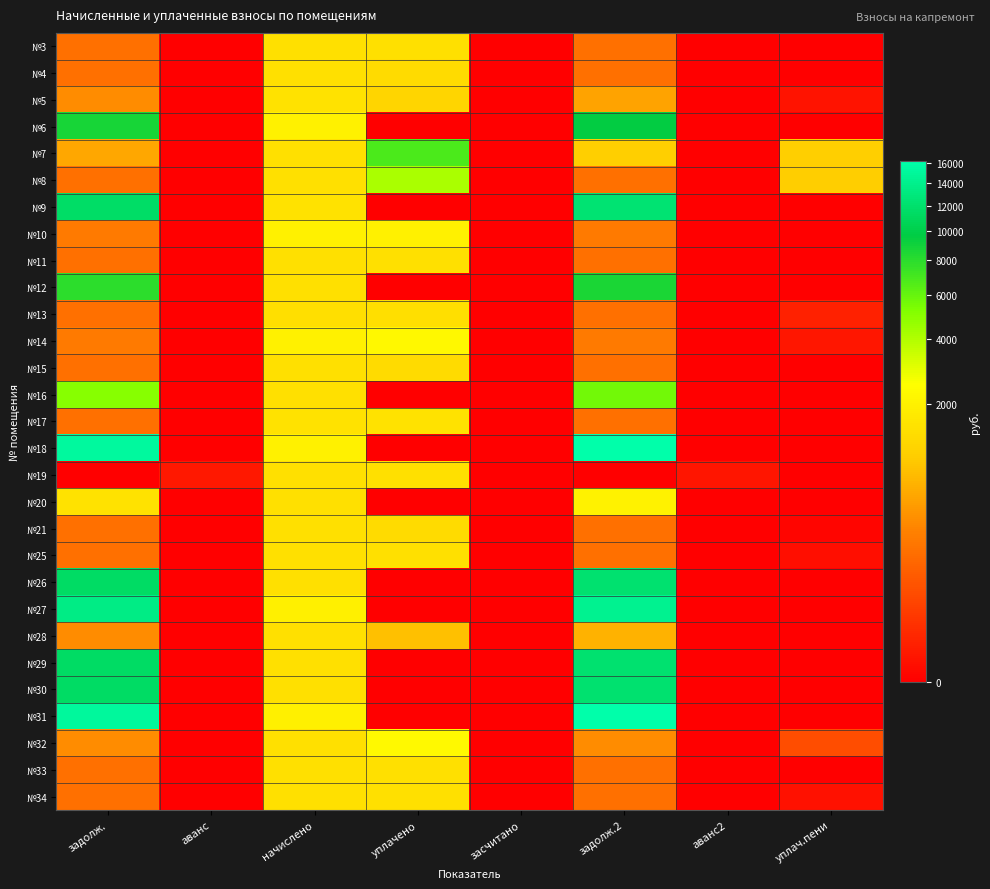

Reading left to right, list all the values displayed in this chart.

№3: задолж.=162.5	аванс=0.0	начислено=1469.2	уплачено=1468.7	засчитано=0.0	задолж.2=163.0	аванс2=0.0	уплач.пени=0.0
№4: задолж.=163.4	аванс=0.0	начислено=1478.7	уплачено=1313.8	засчитано=0.0	задолж.2=164.2	аванс2=0.0	уплач.пени=0.0
№5: задолж.=332.0	аванс=0.0	начислено=1493.0	уплачено=1161.2	засчитано=0.0	задолж.2=498.0	аванс2=0.0	уплач.пени=0.5
№6: задолж.=8676.3	аванс=0.0	начислено=2012.9	уплачено=0.0	засчитано=0.0	задолж.2=9521.9	аванс2=0.0	уплач.пени=0.0
№7: задолж.=537.5	аванс=0.0	начислено=1469.2	уплачено=6857.4	засчитано=0.0	задолж.2=1036.2	аванс2=0.0	уплач.пени=1043.5
№8: задолж.=163.4	аванс=0.0	начислено=1478.7	уплачено=4166.5	засчитано=0.0	задолж.2=164.1	аванс2=0.0	уплач.пени=1026.6
№9: задолж.=11532.8	аванс=0.0	начислено=1493.0	уплачено=0.0	засчитано=0.0	задолж.2=12246.6	аванс2=0.0	уплач.пени=0.0
№10: задолж.=223.0	аванс=0.0	начислено=2012.9	уплачено=2012.8	засчитано=0.0	задолж.2=223.3	аванс2=0.0	уплач.пени=0.0
№11: задолж.=163.1	аванс=0.0	начислено=1469.2	уплачено=1469.7	засчитано=0.0	задолж.2=162.6	аванс2=0.0	уплач.пени=0.0
№12: задолж.=7905.1	аванс=0.0	начислено=1478.7	уплачено=0.0	засчитано=0.0	задолж.2=8551.5	аванс2=0.0	уплач.пени=0.0
№13: задолж.=161.9	аванс=0.0	начислено=1445.3	уплачено=1443.9	засчитано=0.0	задолж.2=161.4	аванс2=0.0	уплач.пени=3.1
№14: задолж.=222.4	аванс=0.0	начислено=2012.9	уплачено=2237.4	засчитано=0.0	задолж.2=222.8	аванс2=0.0	уплач.пени=0.8
№15: задолж.=162.8	аванс=0.0	начислено=1469.2	уплачено=1306.9	засчитано=0.0	задолж.2=162.3	аванс2=0.0	уплач.пени=0.0
№16: задолж.=5031.3	аванс=0.0	начислено=1478.7	уплачено=0.0	засчитано=0.0	задолж.2=5626.4	аванс2=0.0	уплач.пени=0.0
№17: задолж.=165.7	аванс=0.0	начислено=1493.0	уплачено=1493.2	засчитано=0.0	задолж.2=165.3	аванс2=0.0	уплач.пени=0.0
№18: задолж.=15252.5	аванс=0.0	начислено=2012.9	уплачено=0.0	засчитано=0.0	задолж.2=16209.8	аванс2=0.0	уплач.пени=0.0
№19: задолж.=0.0	аванс=1.2	начислено=1469.2	уплачено=1468.7	засчитано=0.0	задолж.2=0.0	аванс2=0.7	уплач.пени=0.0
№20: задолж.=1508.2	аванс=0.0	начислено=1478.7	уплачено=0.0	засчитано=0.0	задолж.2=2032.6	аванс2=0.0	уплач.пени=0.0
№21: задолж.=162.7	аванс=0.0	начислено=1473.9	уплачено=1310.8	засчитано=0.0	задолж.2=161.8	аванс2=0.0	уплач.пени=0.0
№25: задолж.=164.5	аванс=0.0	начислено=1473.9	уплачено=1473.4	засчитано=0.0	задолж.2=163.6	аванс2=0.0	уплач.пени=0.2
№26: задолж.=11422.2	аванс=0.0	начислено=1478.7	уплачено=0.0	засчитано=0.0	задолж.2=12129.2	аванс2=0.0	уплач.пени=0.0
№27: задолж.=13449.9	аванс=0.0	начислено=1965.2	уплачено=0.0	засчитано=0.0	задолж.2=14357.6	аванс2=0.0	уплач.пени=0.0
№28: задолж.=326.3	аванс=0.0	начислено=1469.2	уплачено=815.7	засчитано=0.0	задолж.2=655.0	аванс2=0.0	уплач.пени=0.0
№29: задолж.=11385.4	аванс=0.0	начислено=1473.9	уплачено=0.0	засчитано=0.0	задолж.2=12090.1	аванс2=0.0	уплач.пени=0.0
№30: задолж.=11422.2	аванс=0.0	начислено=1478.7	уплачено=0.0	засчитано=0.0	задолж.2=12129.2	аванс2=0.0	уплач.пени=0.0
№31: задолж.=15143.6	аванс=0.0	начислено=1960.5	уплачено=0.0	засчитано=0.0	задолж.2=16080.9	аванс2=0.0	уплач.пени=0.0
№32: задолж.=329.7	аванс=0.0	начислено=1469.2	уплачено=2289.1	засчитано=0.0	задолж.2=327.9	аванс2=0.0	уплач.пени=48.2
№33: задолж.=163.1	аванс=0.0	начислено=1473.9	уплачено=1473.6	засчитано=0.0	задолж.2=163.2	аванс2=0.0	уплач.пени=0.0
№34: задолж.=163.8	аванс=0.0	начислено=1473.9	уплачено=1473.9	засчитано=0.0	задолж.2=163.8	аванс2=0.0	уплач.пени=0.4